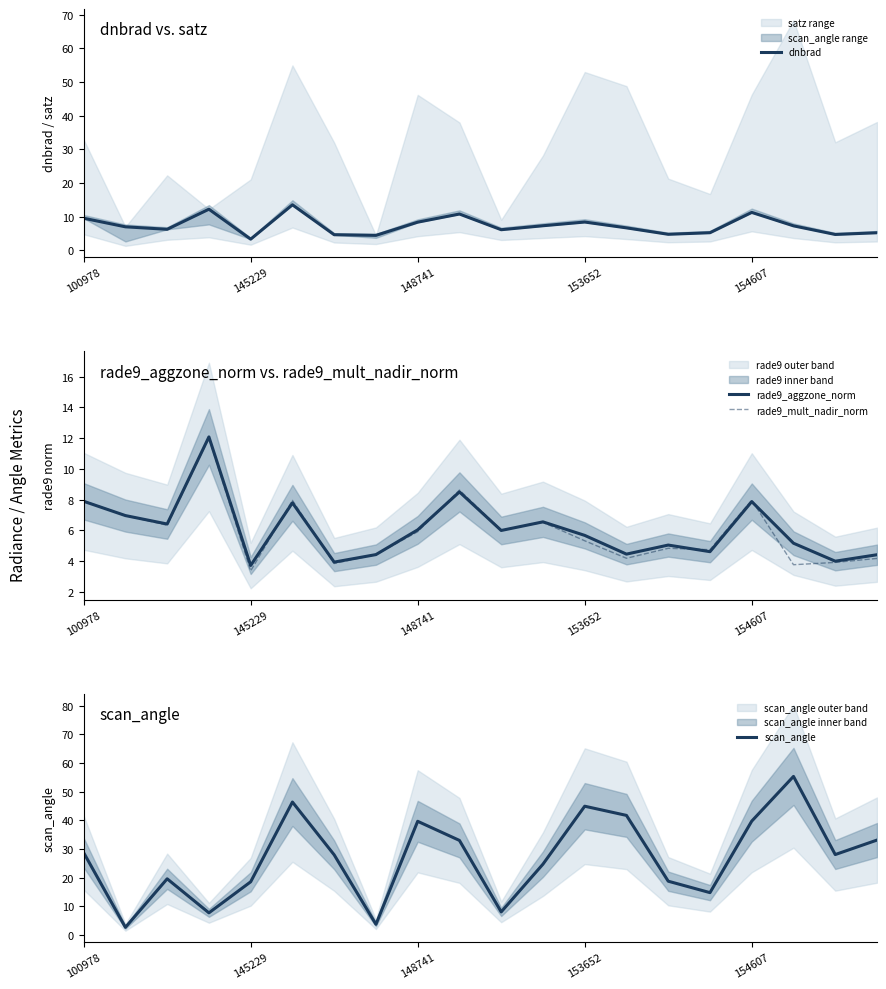

Is it true that rade9_mult_nadir_norm equals 7.9 at 100978?

True